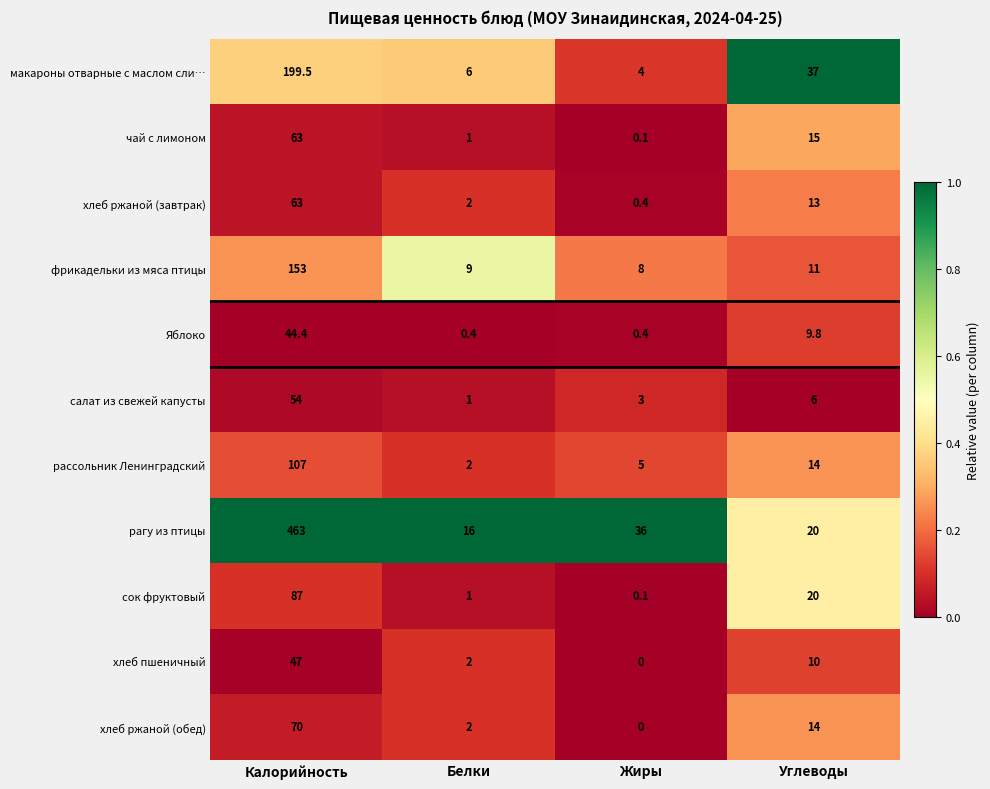

What is the total value across all series at Жиры?

57.0